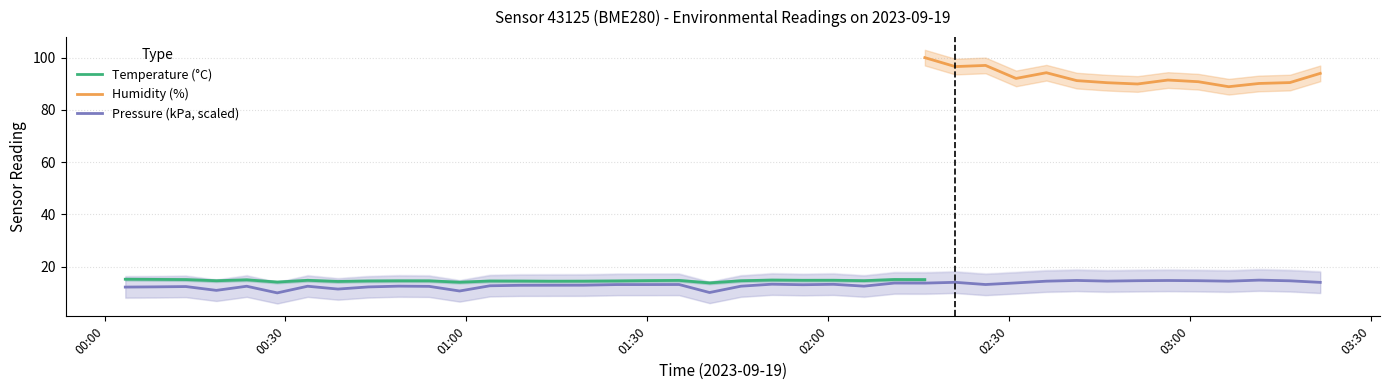

How many lines are shown in the chart?

3